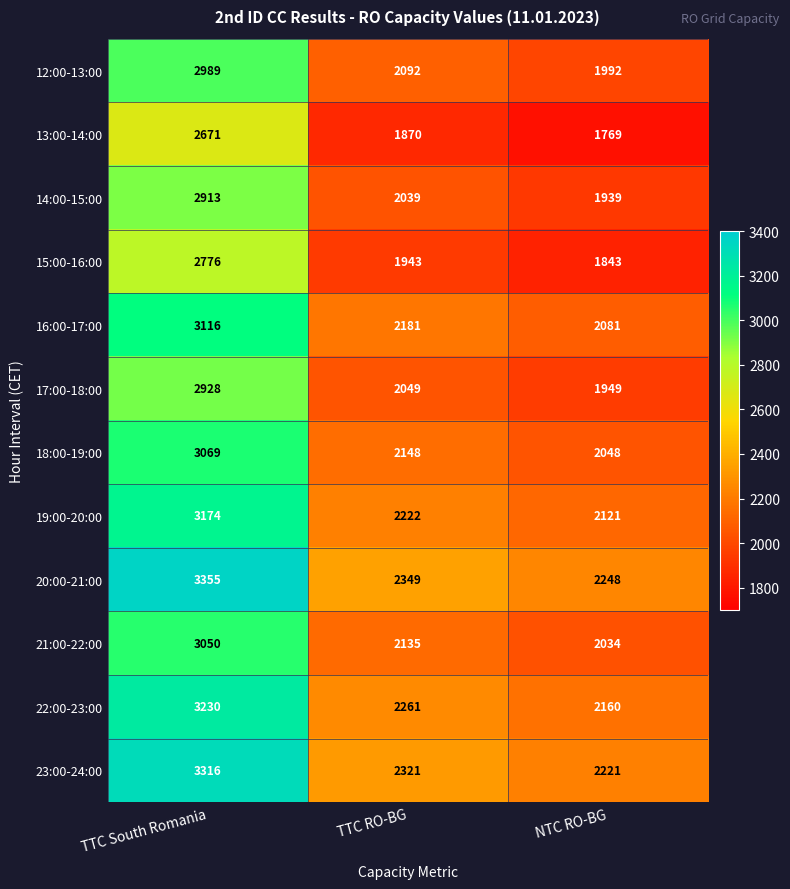

At which category is the sum across all series the highest?

TTC South Romania